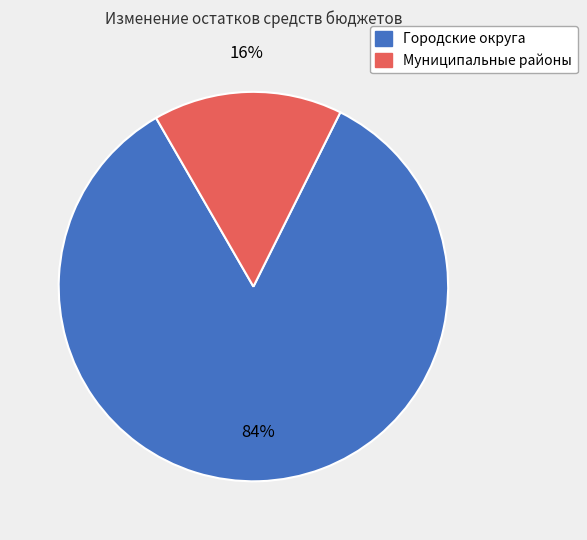

Count the number of slices in the pie.

2